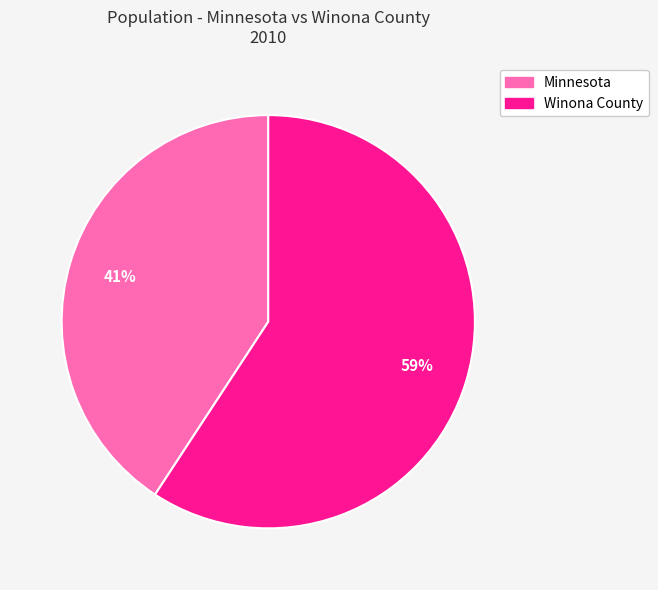

Which has a higher value, Minnesota or Winona County?

Winona County